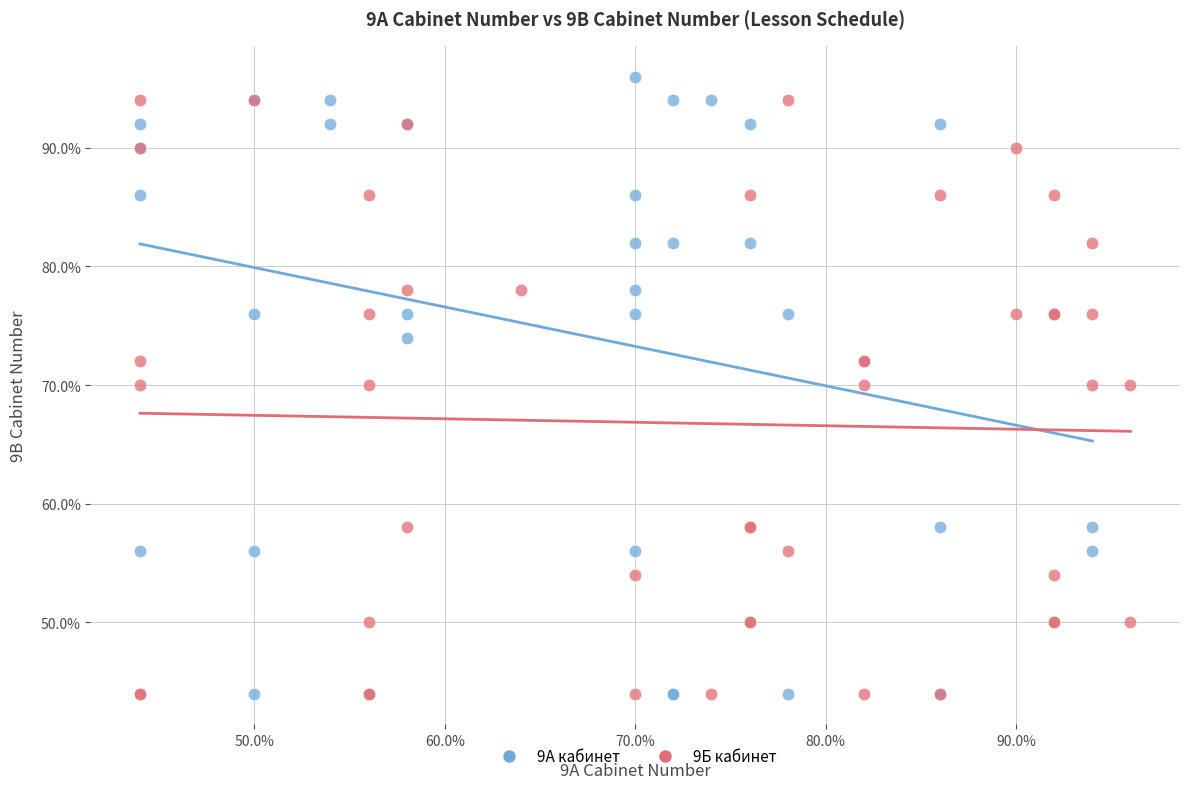

What are all the series names shown in the legend?

9А кабинет, 9Б кабинет